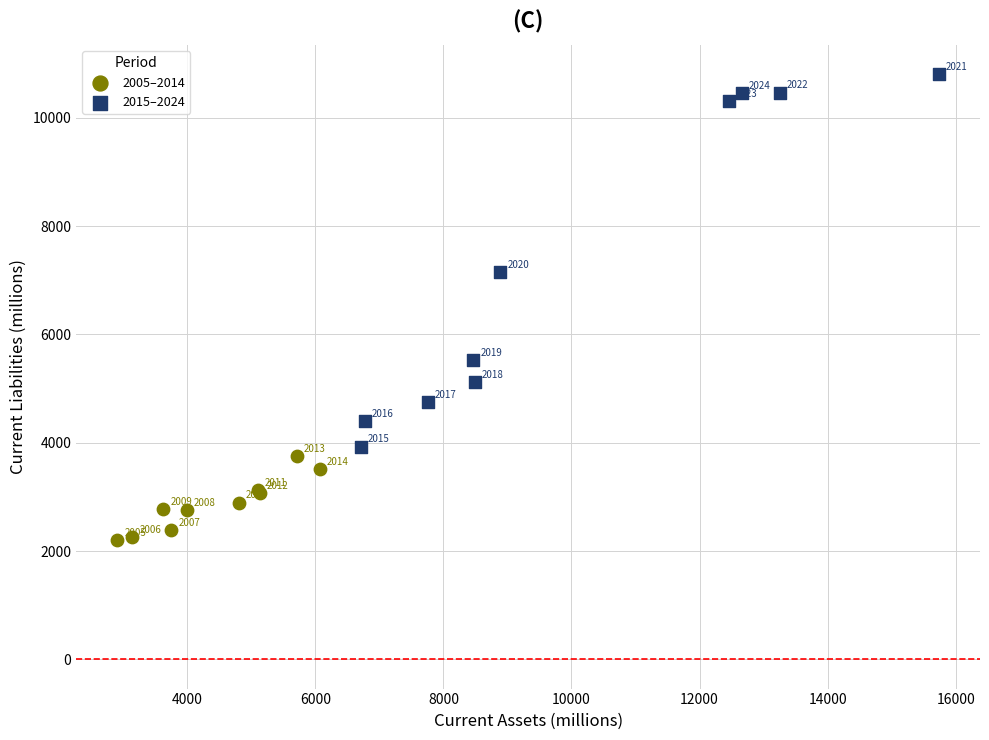

Which series reaches the maximum Y coordinate?

2015–2024